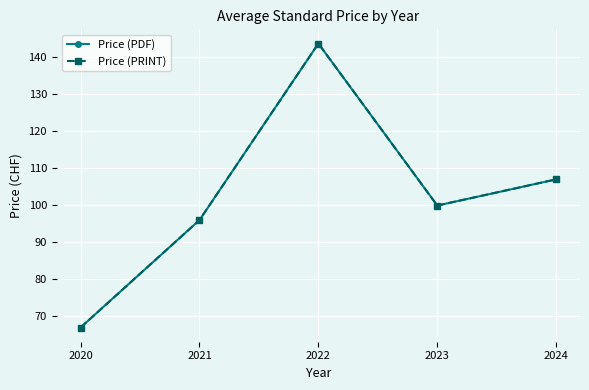

Does the chart have visible grid lines?

Yes